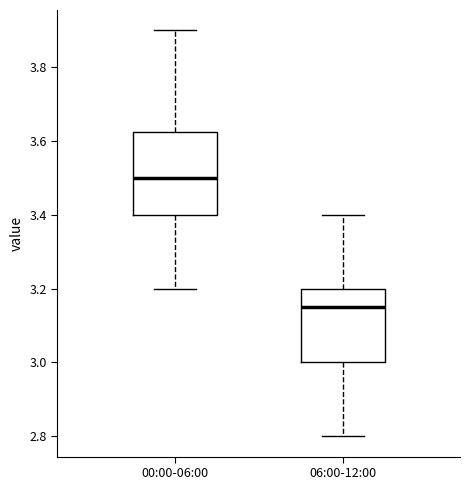

Which box's median line is the highest?

00:00-06:00